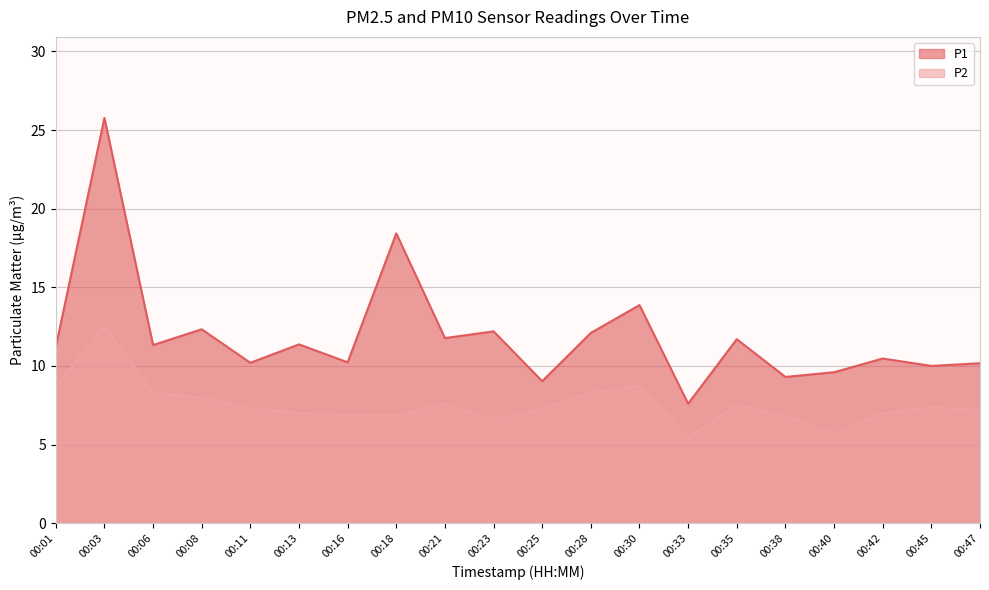

At which category is the sum across all series the highest?

00:03